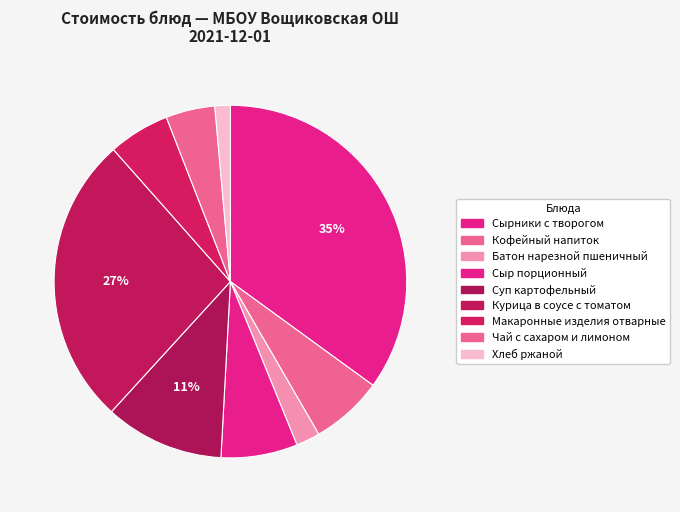

How much of the chart is everything except Кофейный напиток?

93.4%